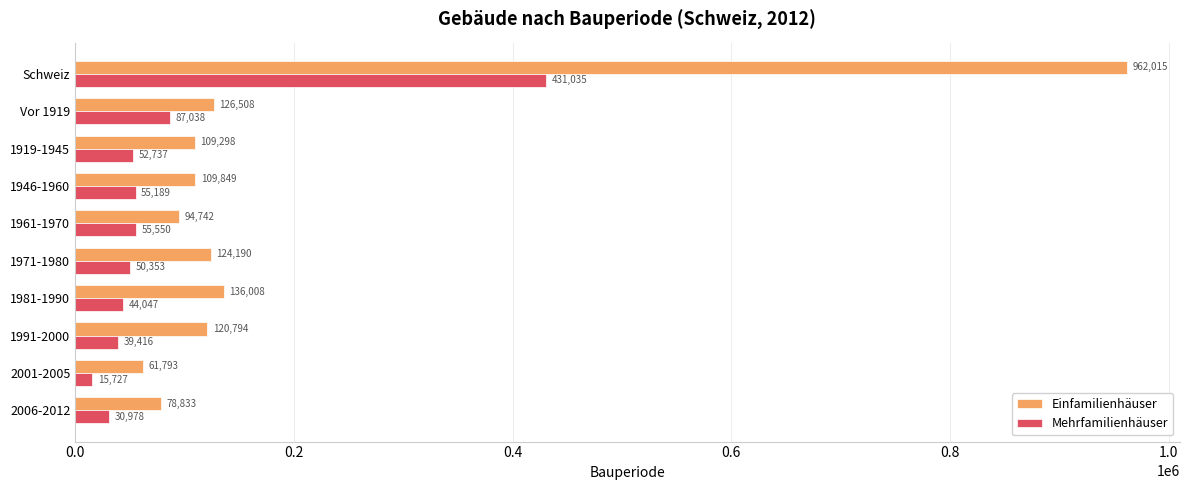

Which series has the widest spread of values?

Einfamilienhäuser